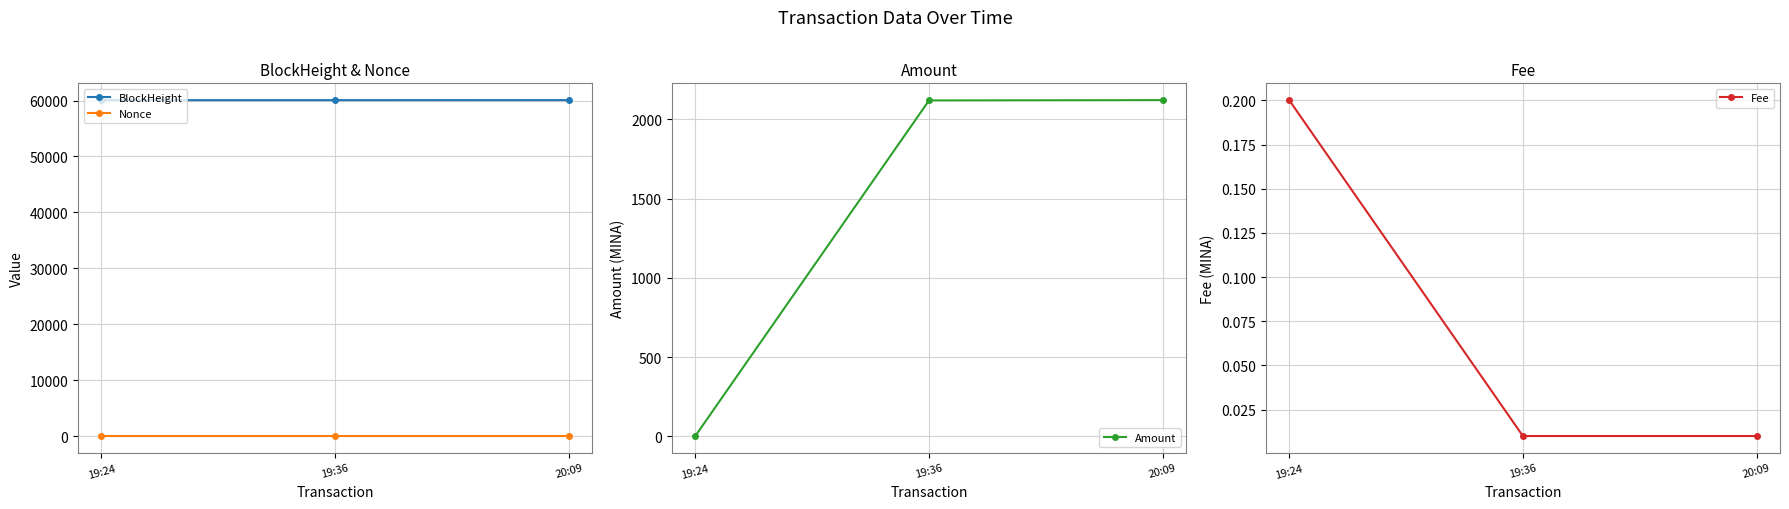

How many positive values does the Nonce series have?

2